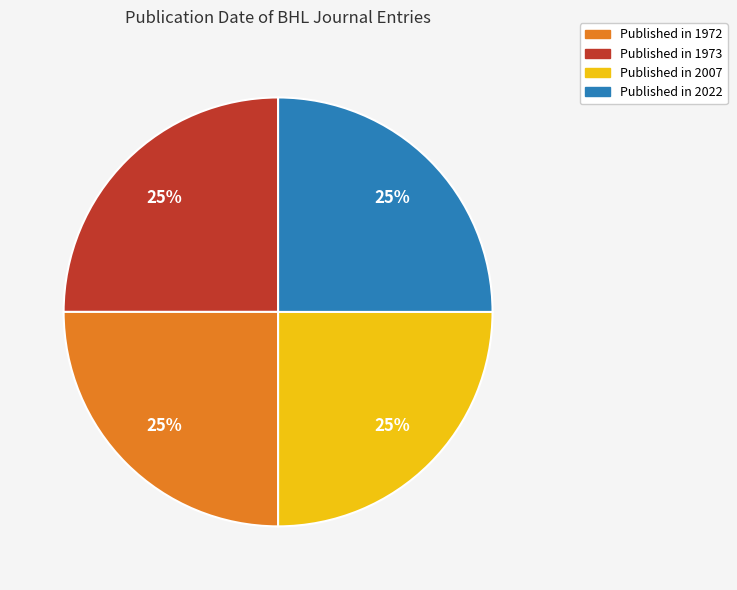

To the nearest percent, what is the average slice percentage?

25%